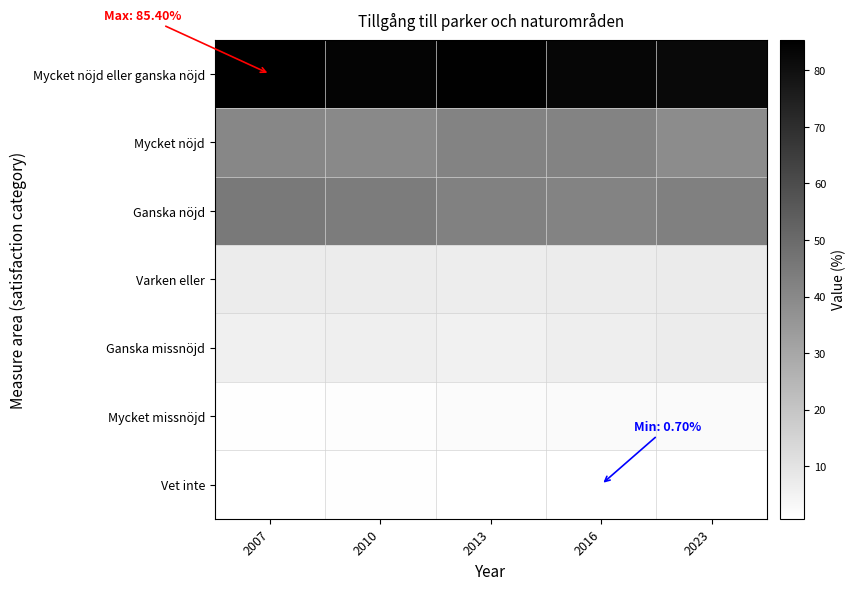

Which label corresponds to the largest value in the chart?

2007